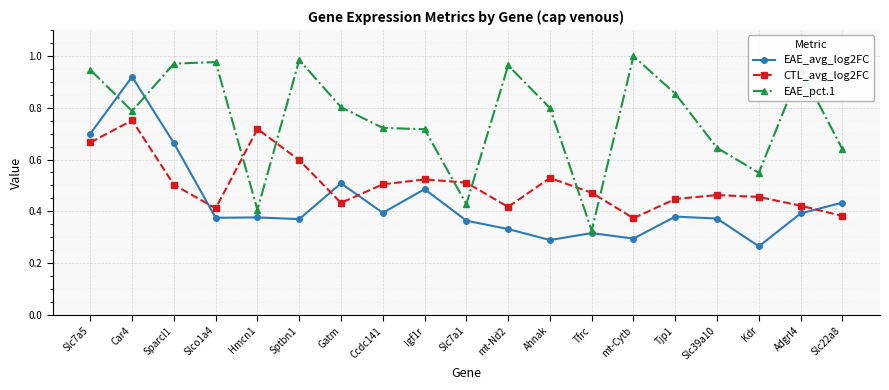

Is the value of CTL_avg_log2FC at Slc7a1 greater than the value of EAE_pct.1 at Hmcn1?

Yes